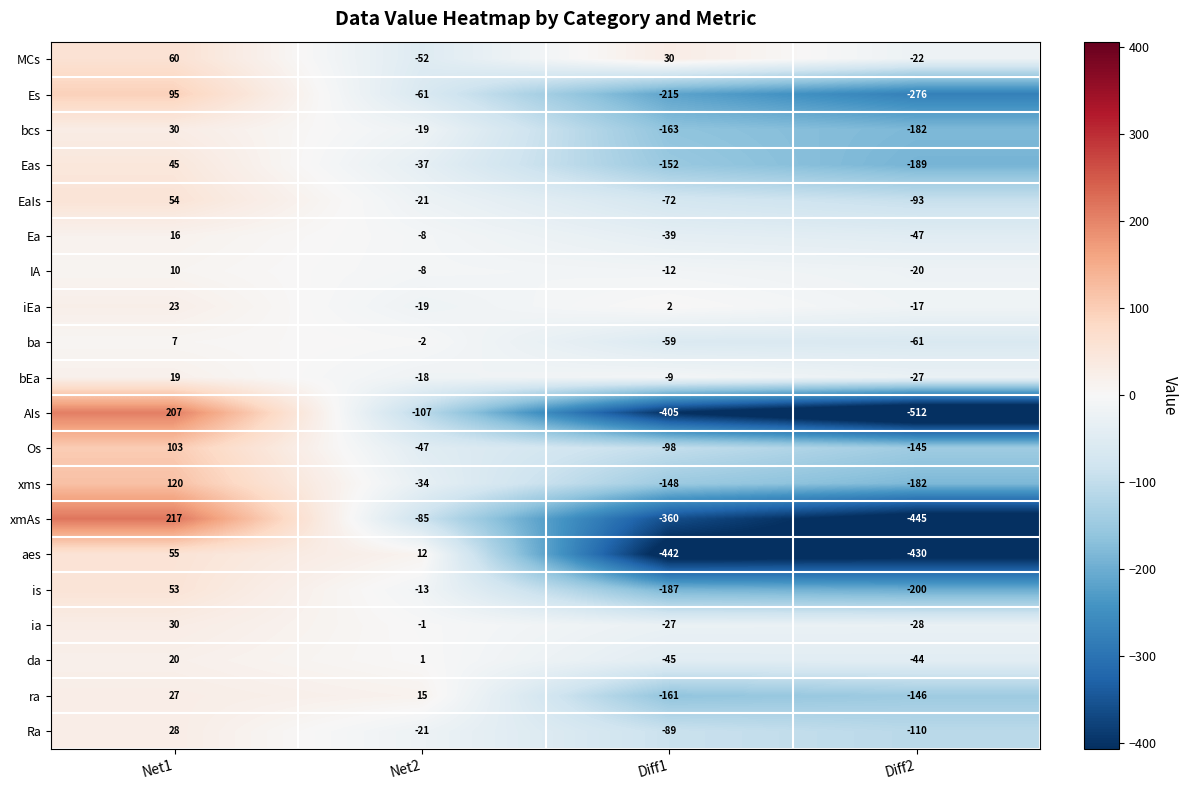

Where does the Ea series first go above -8?

Net1